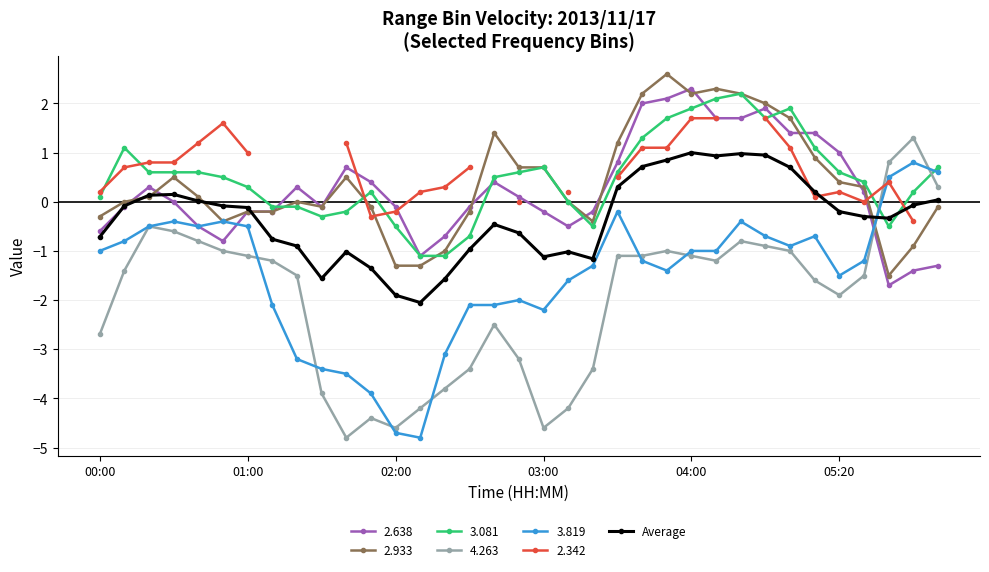

Which series ends up on top after the final intersection of 2.933 and 4.263?

4.263